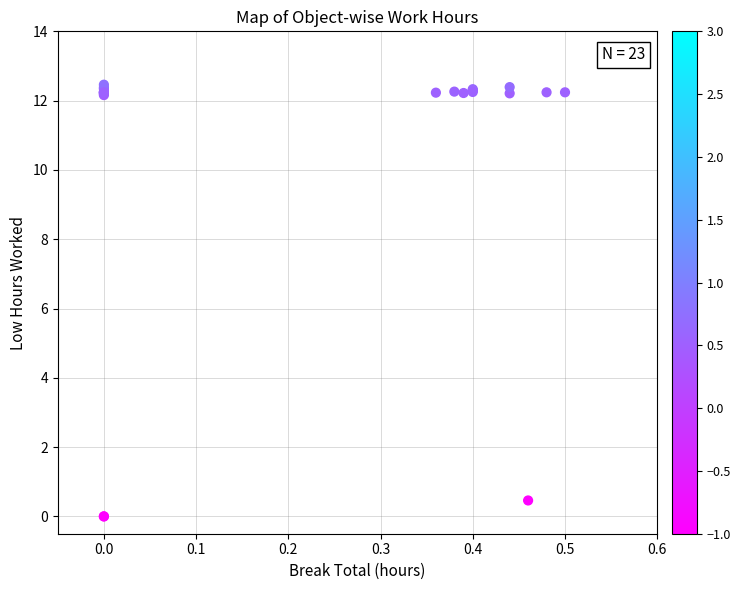

What Y value in the scatter plot is closest to 6?

0.5